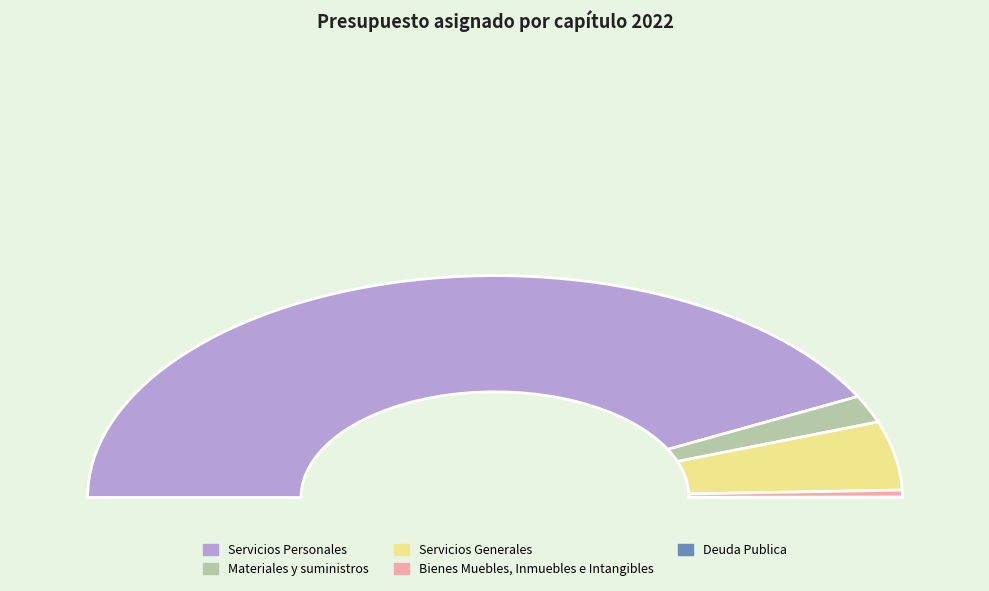

Does Servicios Personales account for over 50% of the chart?

Yes